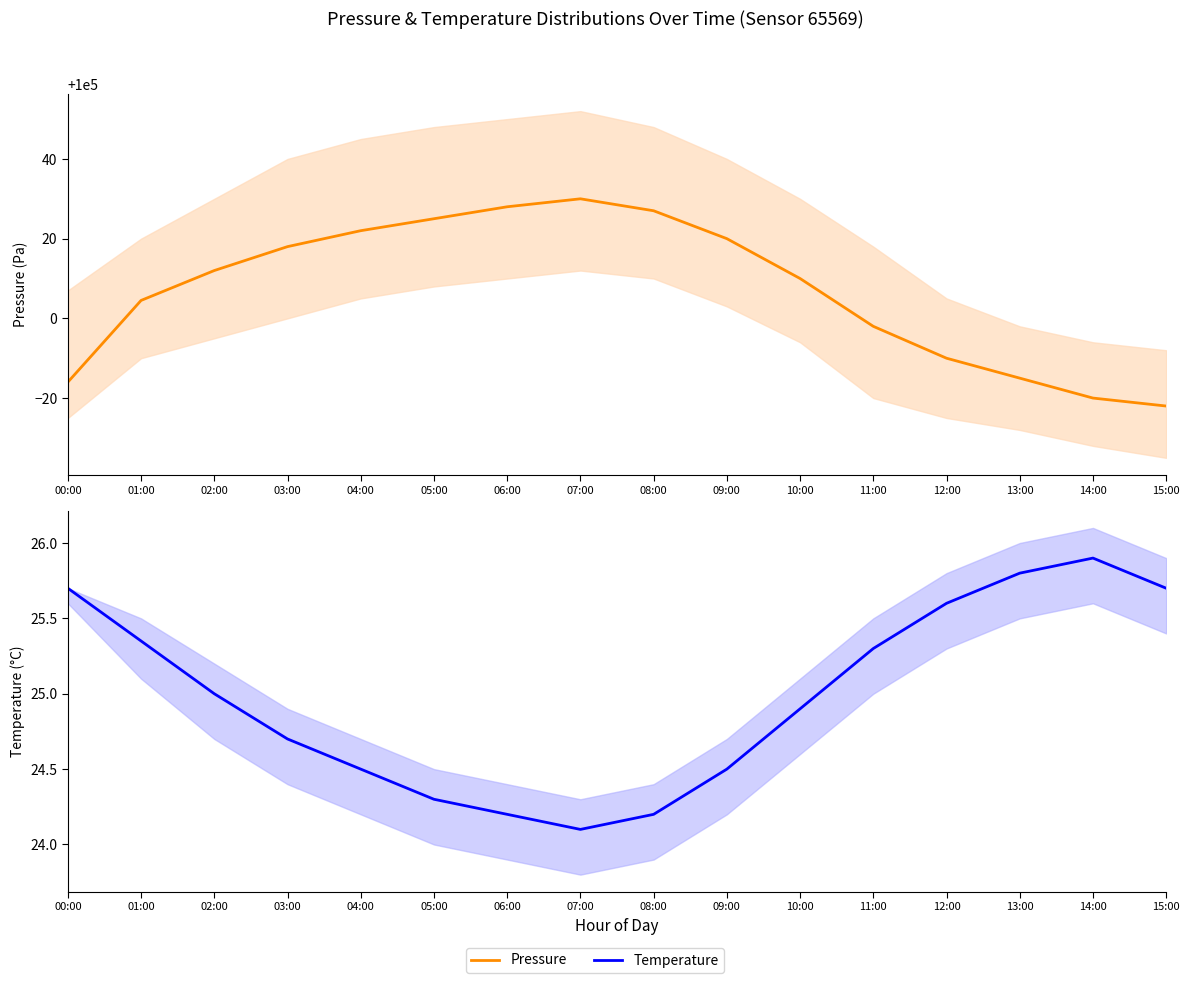

At which label does pressure reach its peak?

07:00